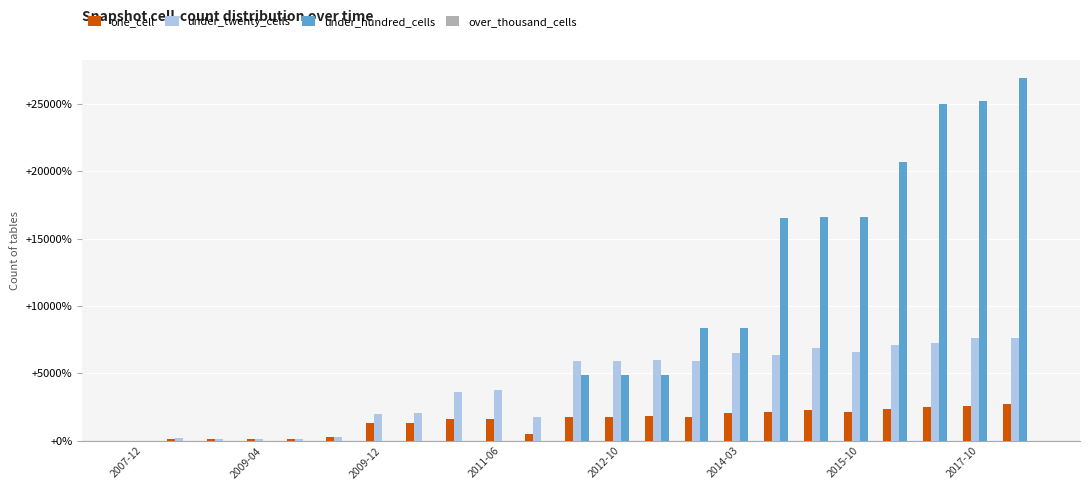

Does the chart contain stacked bars?

No